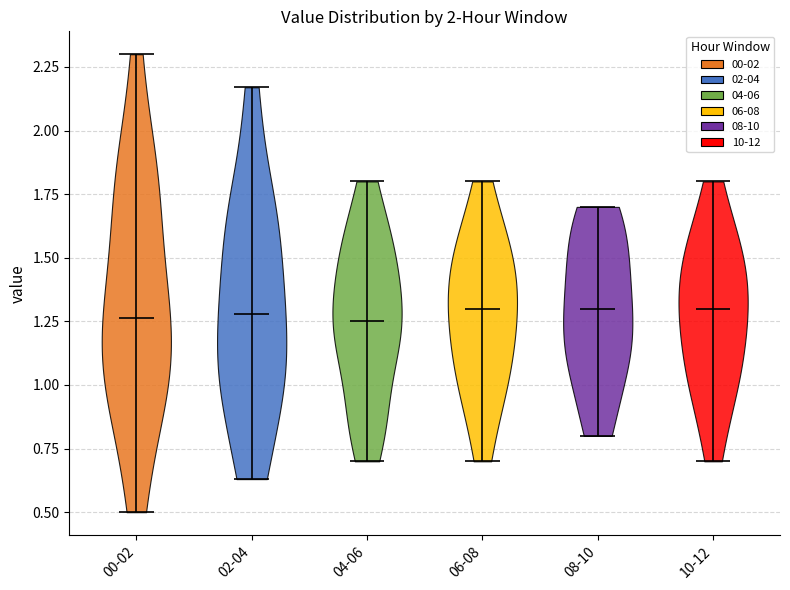

Reading left to right, read every violin against the y-axis: where its median line is, and the lowest and highest points it reaches. The values are not printed on the chart, so give them approximately, as read against the axis.

00-02: median line 1.25, lowest point 0.50, highest point 2.30
02-04: median line 1.30, lowest point 0.65, highest point 2.15
04-06: median line 1.25, lowest point 0.70, highest point 1.80
06-08: median line 1.30, lowest point 0.70, highest point 1.80
08-10: median line 1.30, lowest point 0.80, highest point 1.70
10-12: median line 1.30, lowest point 0.70, highest point 1.80